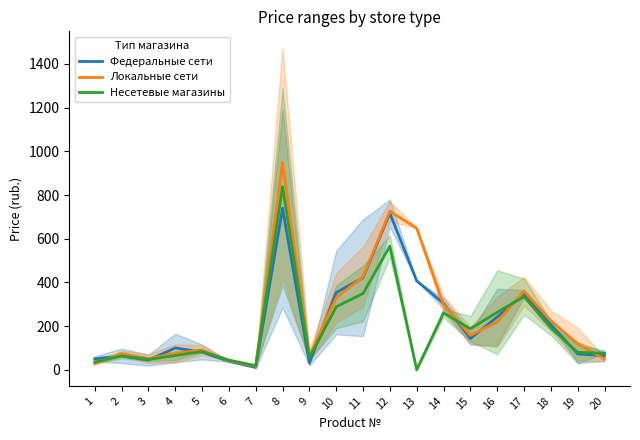

Which series has the largest range (max minus min)?

Локальные сети